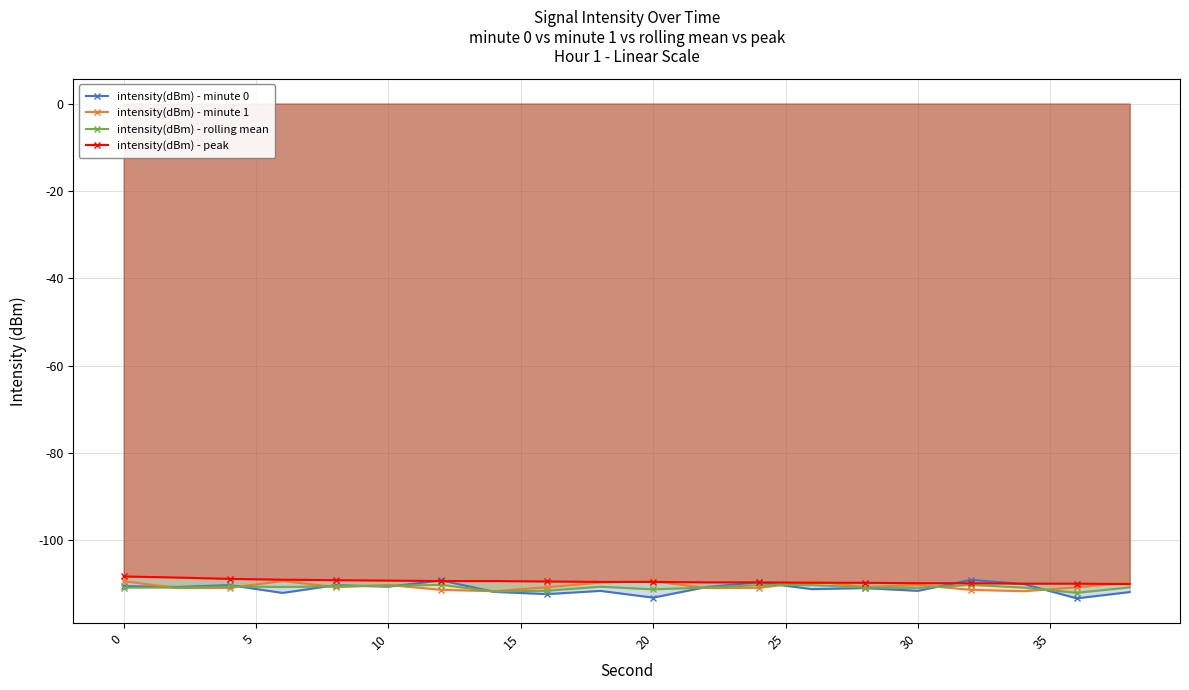

What are all the series names shown in the legend?

intensity(dBm) - minute 0, intensity(dBm) - minute 1, intensity(dBm) - rolling mean, intensity(dBm) - peak